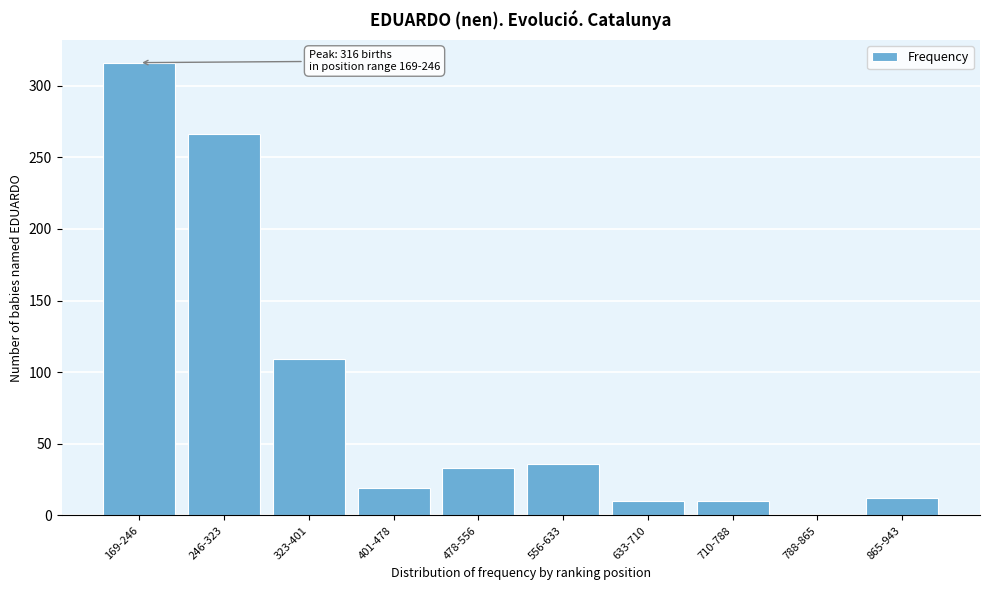

Reading left to right, transcribe all the data shown in this chart.

169-246=316	246-323=266	323-401=109	401-478=19	478-556=33	556-633=36	633-710=10	710-788=10	788-865=0	865-943=12